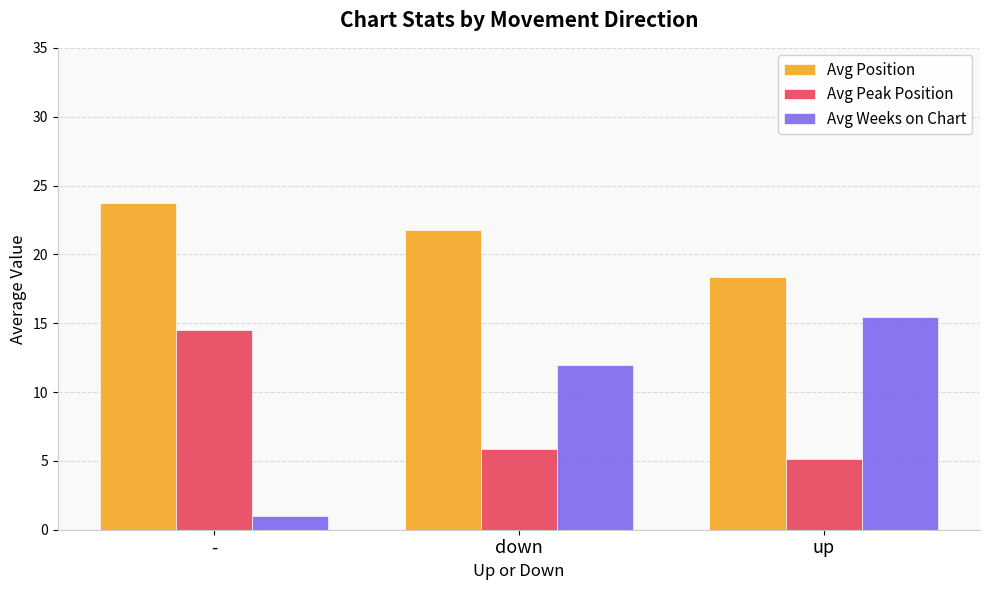

At which category does the chart reach its peak across all series?

-